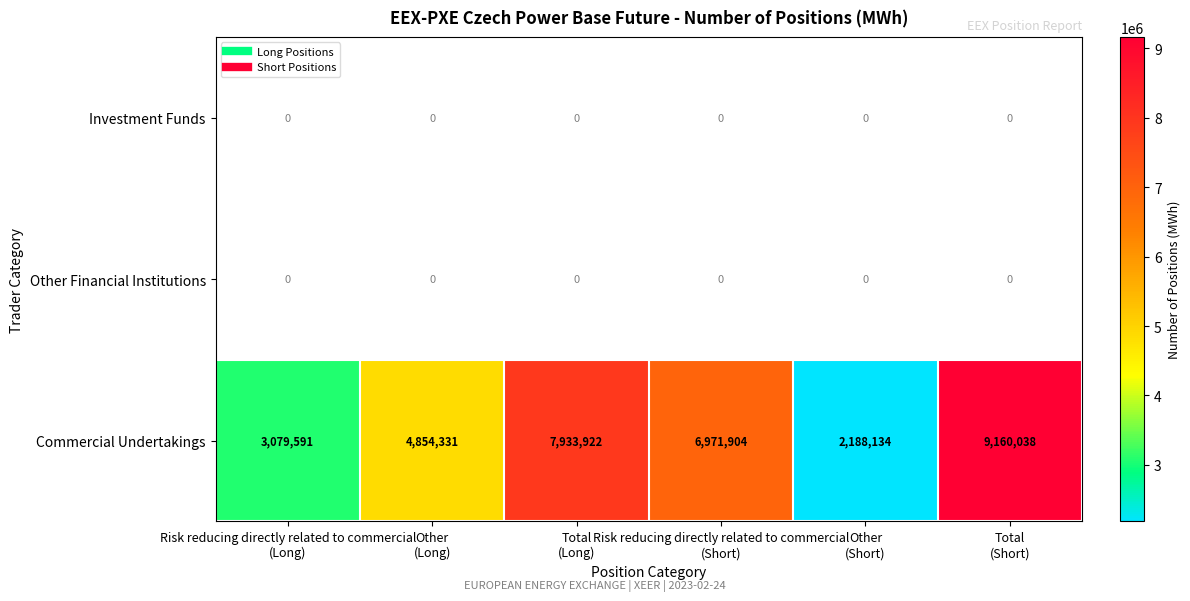

At which label is Commercial Undertakings closest to 5674086?

Other (Long)